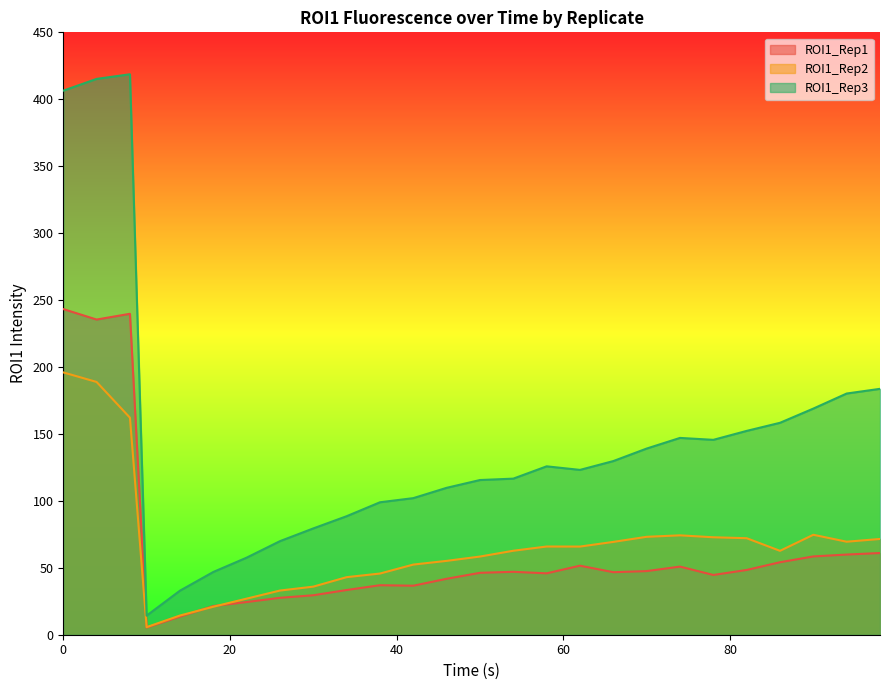

Reading right to left, list all the values displayed in this chart.

ROI1_Rep1: 98=61.0	94=59.9	90=58.5	86=54.1	82=48.4	78=44.6	74=50.9	70=47.5	66=46.7	62=51.6	58=45.9	54=47.0	50=46.2	46=41.8	42=36.6	38=37.0	34=33.4	30=29.5	26=27.6	22=24.4	18=21.4	14=13.5	10=5.4	8=239.8	4=235.4	0=243.3
ROI1_Rep2: 98=71.5	94=69.5	90=74.7	86=62.7	82=72.1	78=72.8	74=74.2	70=73.2	66=69.3	62=65.8	58=65.9	54=62.7	50=58.4	46=55.2	42=52.4	38=45.7	34=43.0	30=35.9	26=33.0	22=27.0	18=20.9	14=14.3	10=5.7	8=162.1	4=188.8	0=196.0
ROI1_Rep3: 98=183.7	94=180.2	90=168.9	86=158.3	82=152.3	78=145.6	74=147.0	70=139.1	66=129.7	62=123.1	58=125.8	54=116.6	50=115.6	46=109.7	42=102.0	38=98.9	34=88.5	30=79.4	26=69.9	22=57.6	18=46.9	14=32.9	10=14.3	8=418.7	4=415.2	0=406.4